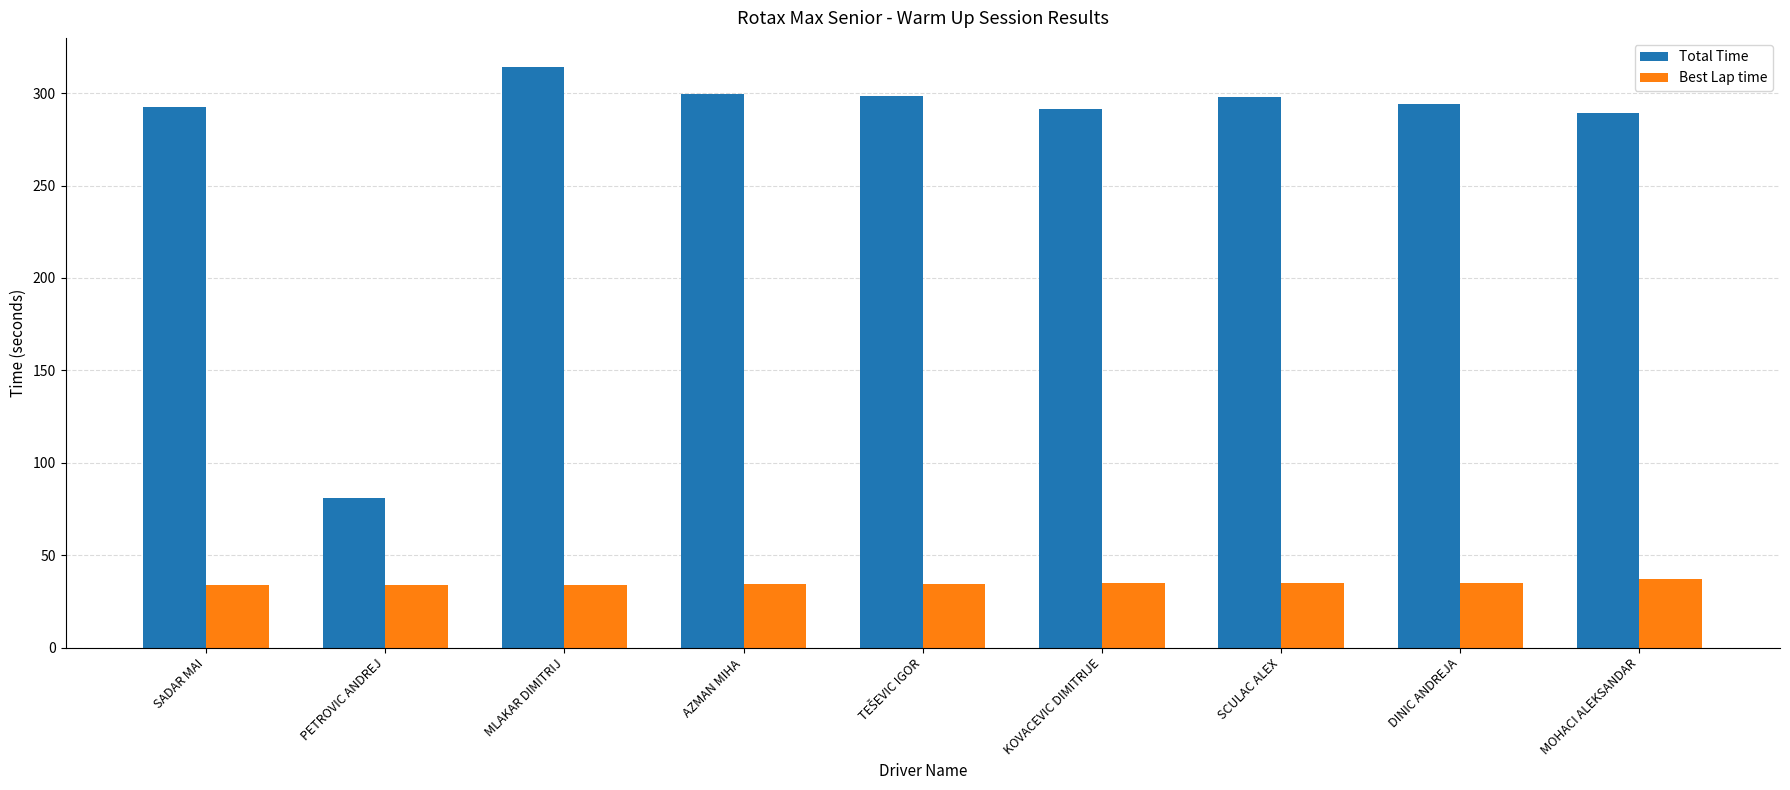

What is the total value across all series at PETROVIC ANDREJ?

115.0